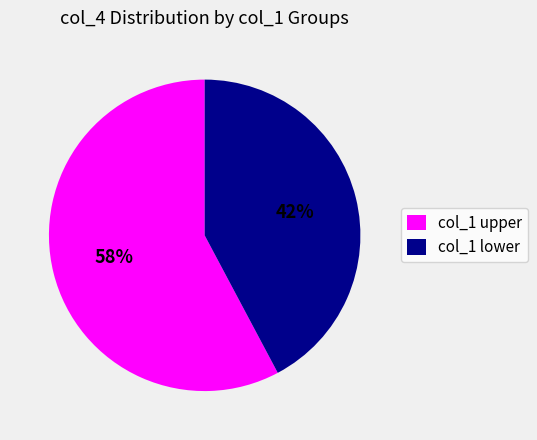

Which slice is the smallest?

col_1 lower